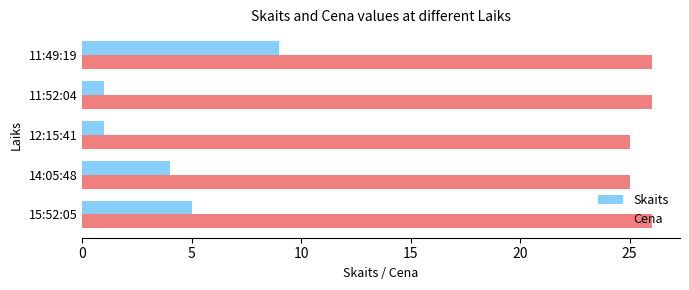

The value of Skaits at 11:49:19 is 9. True or false?

True